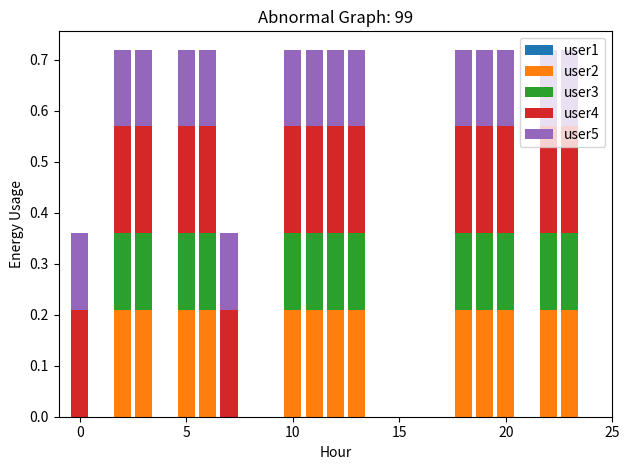

Does the chart contain stacked bars?

Yes